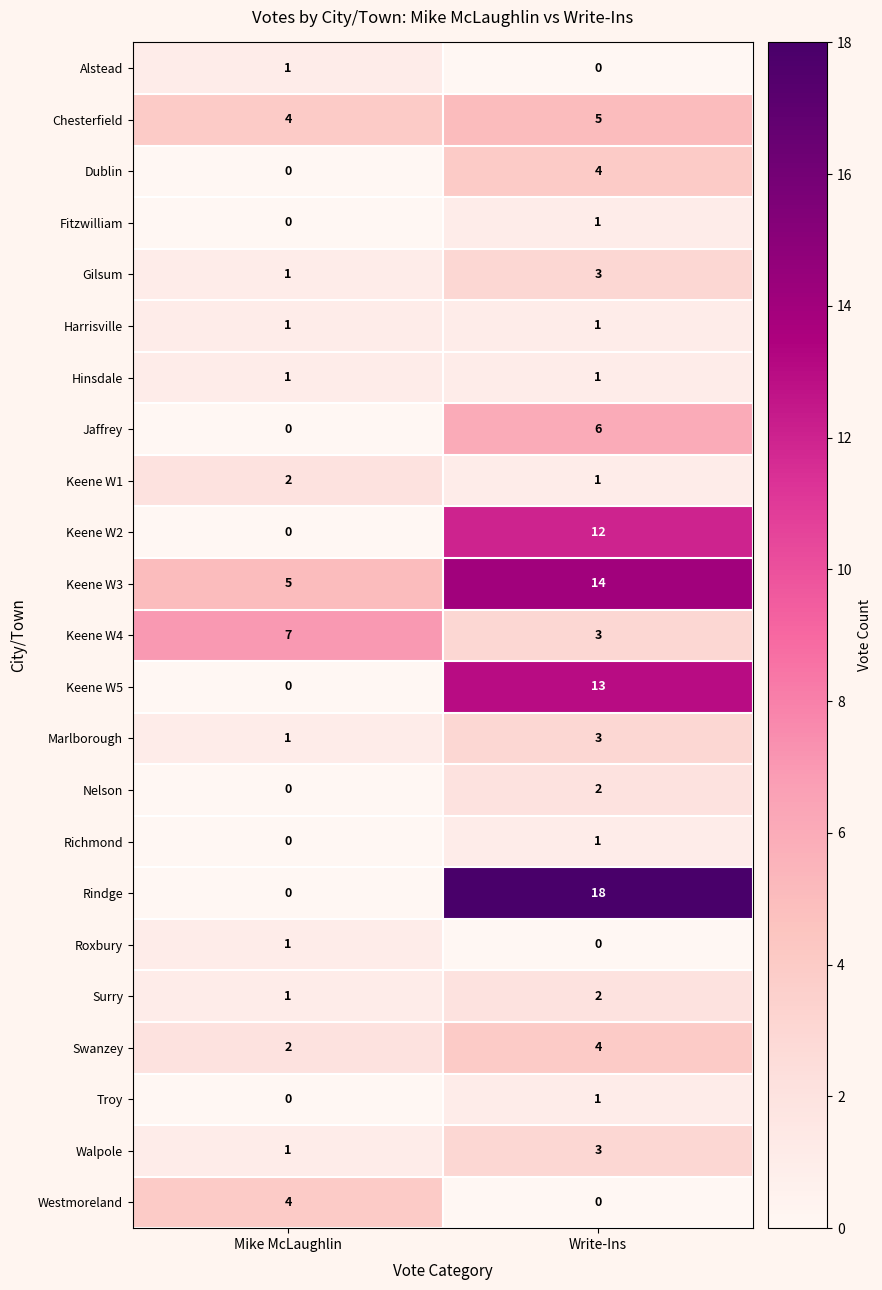

What is the sum of the Rindge values at Write-Ins and Mike McLaughlin?

18